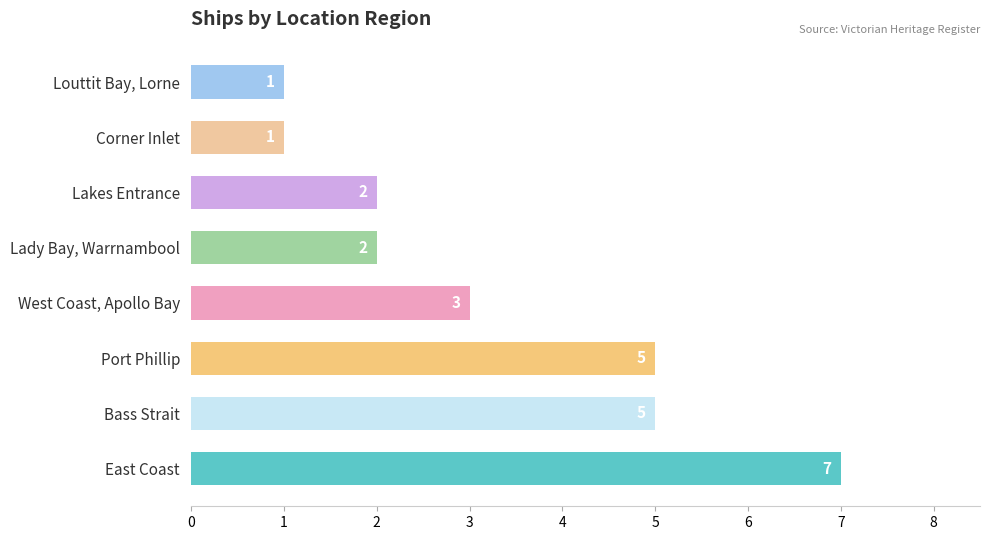

What is the sum of the values at East Coast and Lakes Entrance?

9